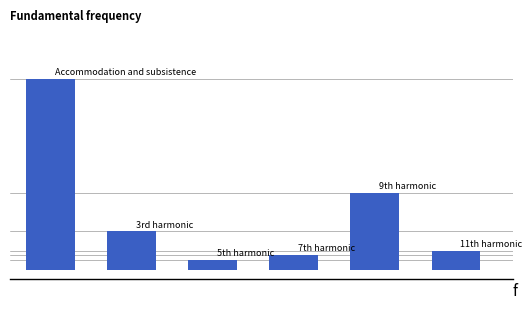

Are the bars horizontal?

No